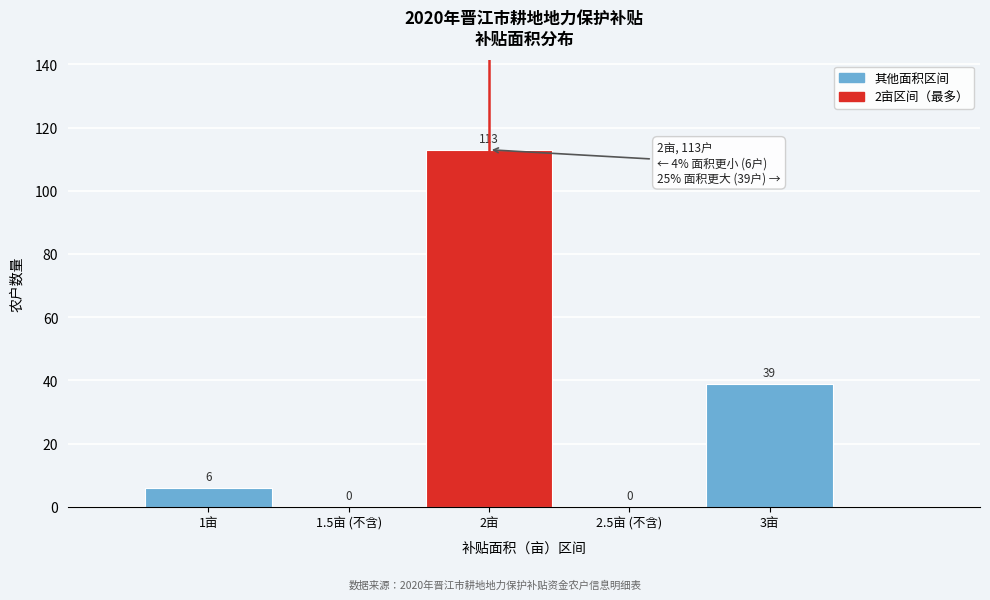

Reading right to left, what are all the values shown in this chart?

3亩=39	2.5亩 (不含)=0	2亩=113	1.5亩 (不含)=0	1亩=6